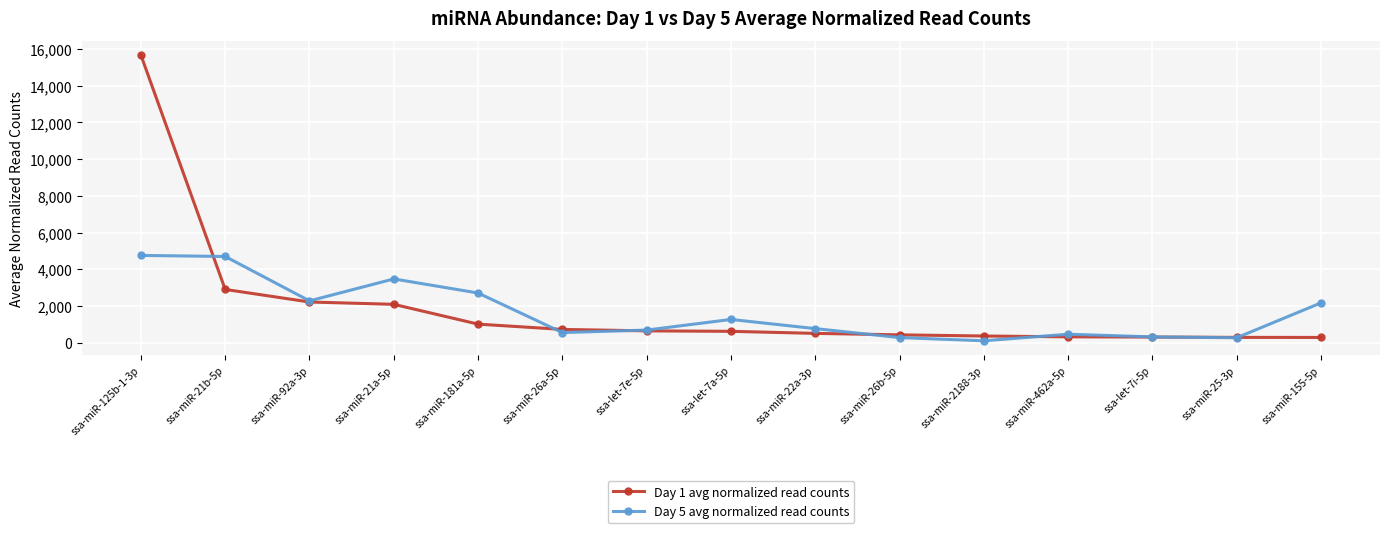

What is the sum of the Day 5 avg normalized read counts values at ssa-let-7i-5p and ssa-miR-22a-3p?

1098.6